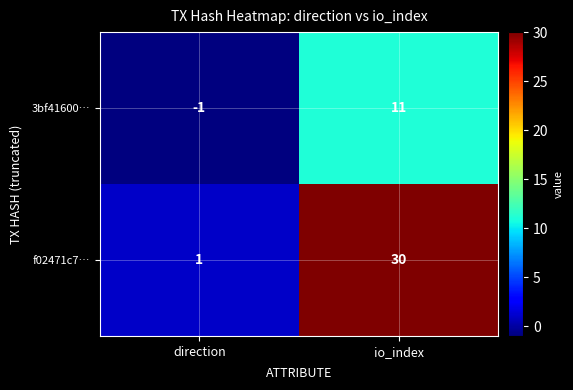

At which label is 3bf41600… closest to 5?

direction